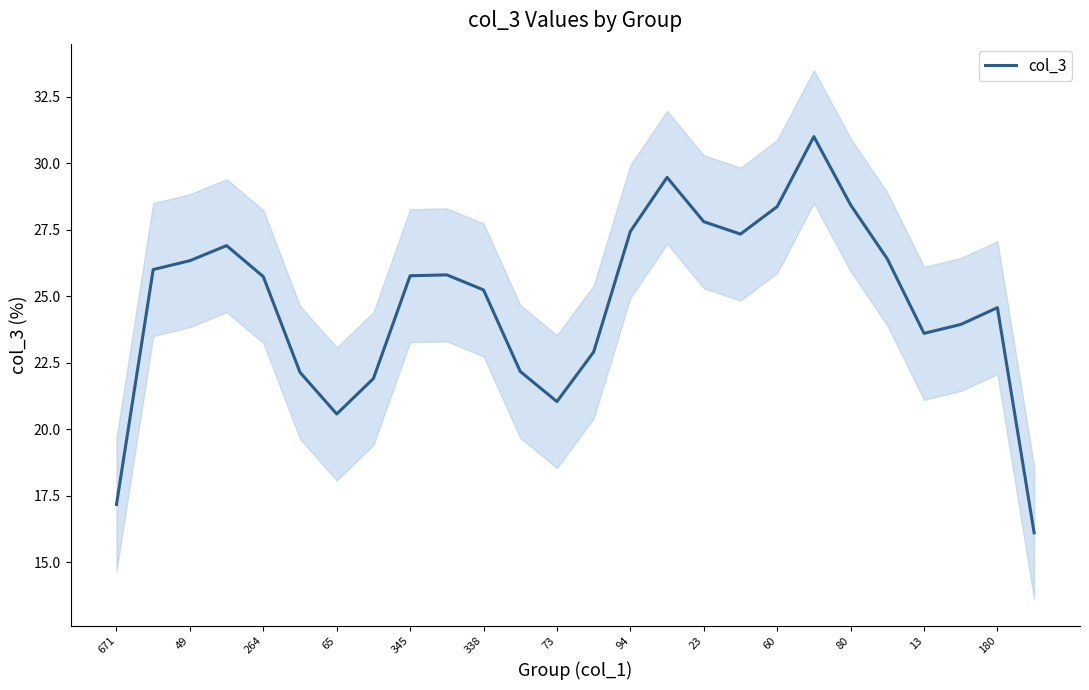

How many series are shown in this chart?

1